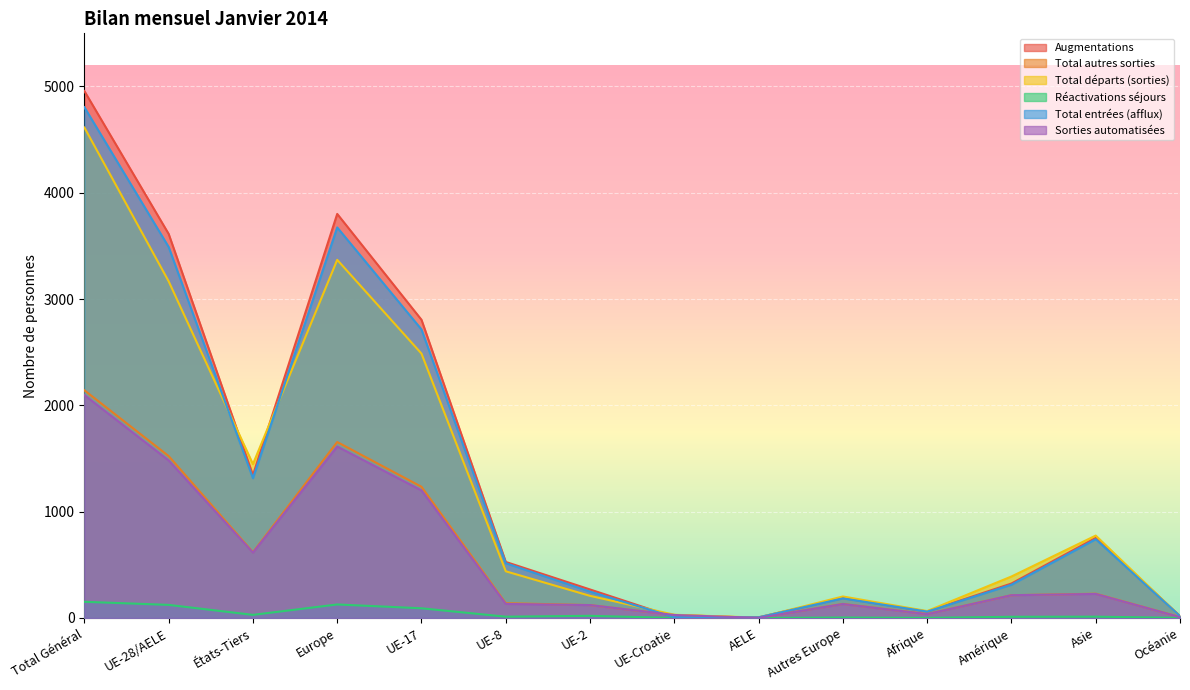

What is the difference between the Total départs (sorties) values at États-Tiers and Europe?

1922